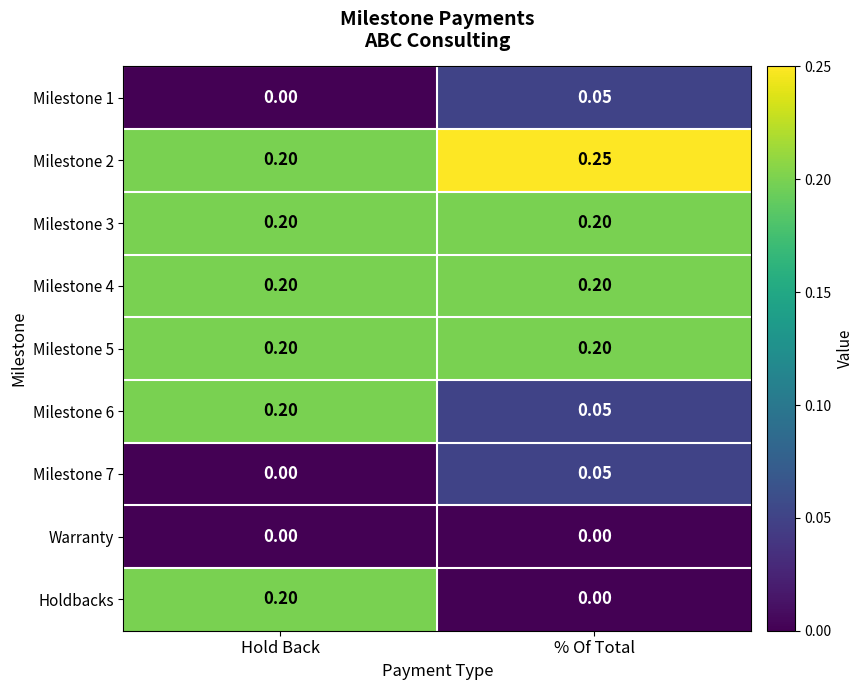

Where is Milestone 1 nearest to the value 0?

Hold Back